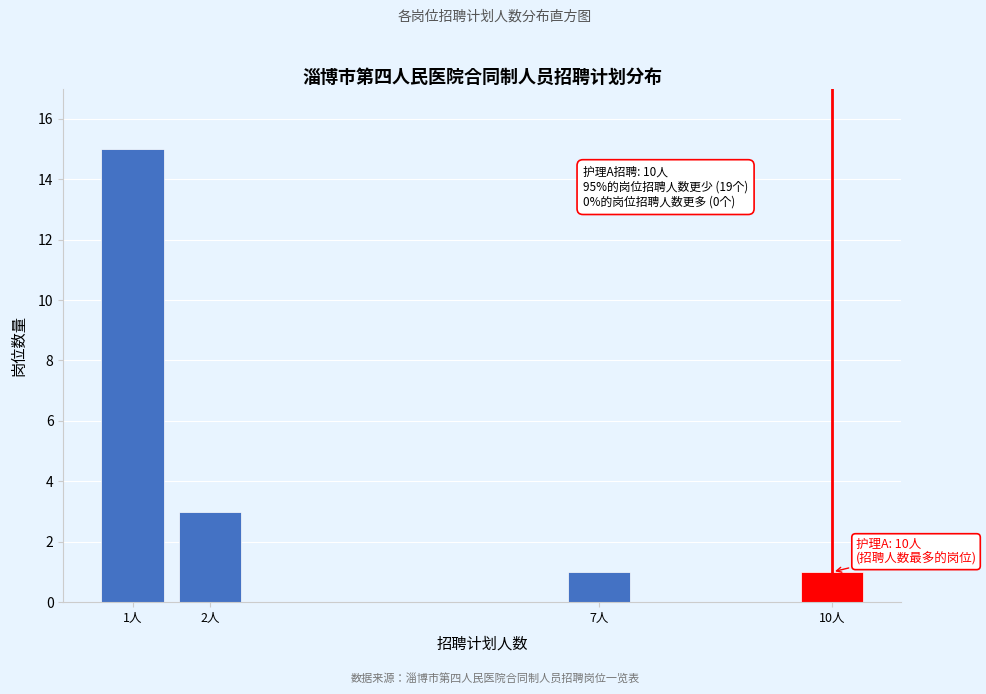

Reading left to right, what are all the values shown in this chart?

1人=15	2人=3	7人=1	10人=1